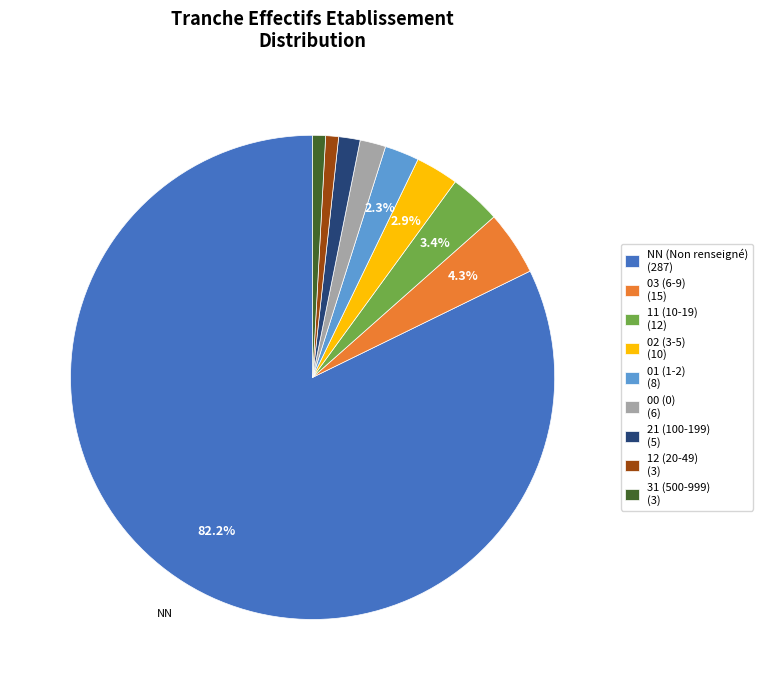

Is there a majority slice in this chart?

Yes